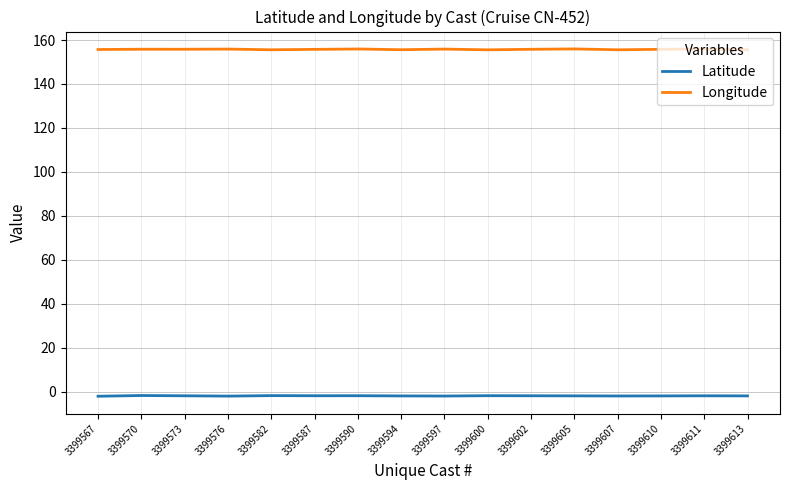

Is the value of Latitude at 3399611 greater than the value of Longitude at 3399611?

No